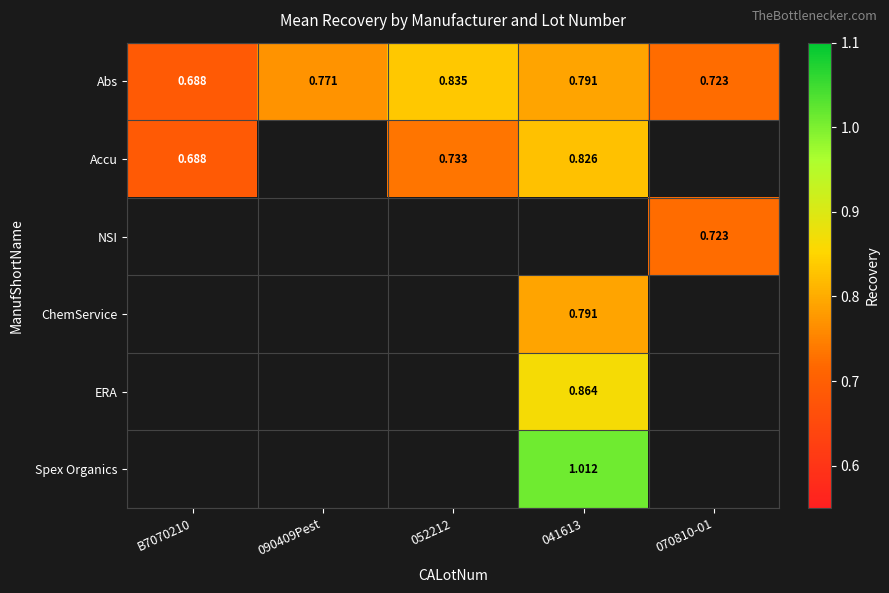

Which series has the largest total across all categories?

Abs